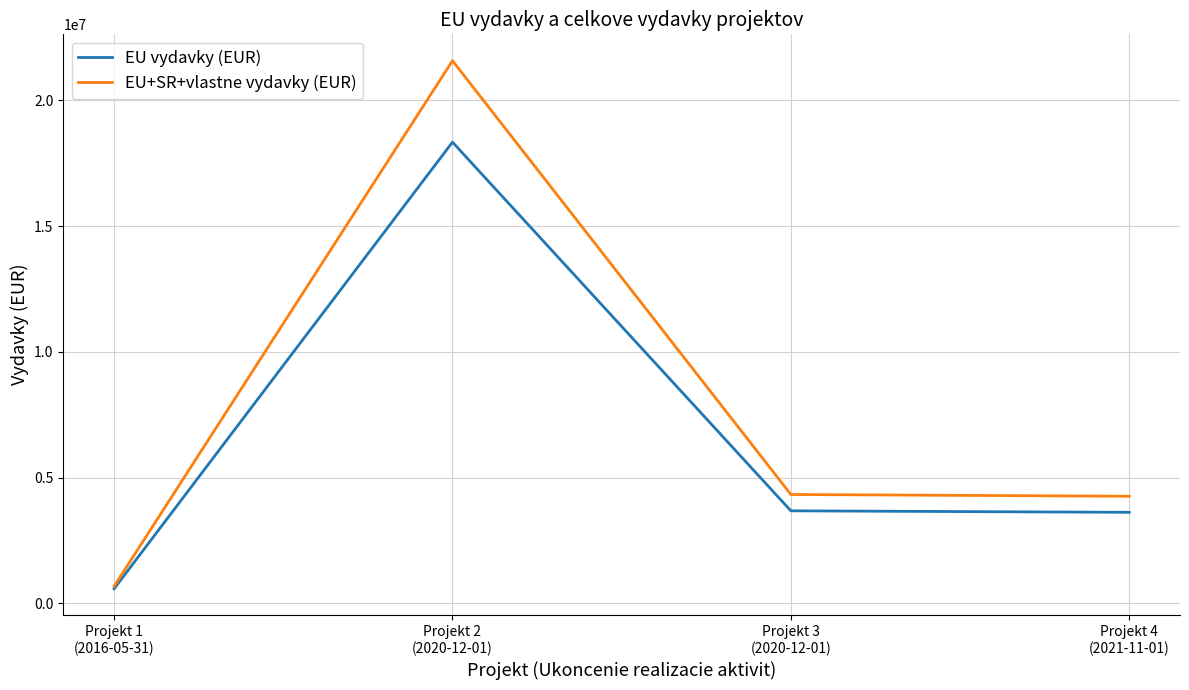

What is the average value of the EU+SR+vlastne vydavky (EUR) series?

7711258.4